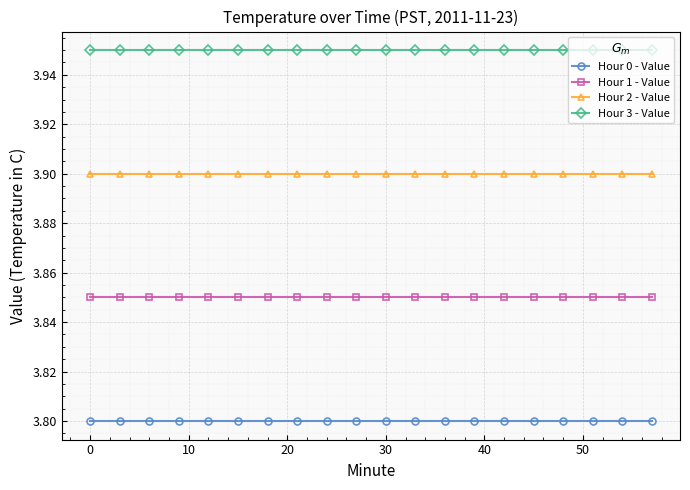

List the series in order of their overall mean, lowest first.

Hour 0 - Value, Hour 1 - Value, Hour 2 - Value, Hour 3 - Value